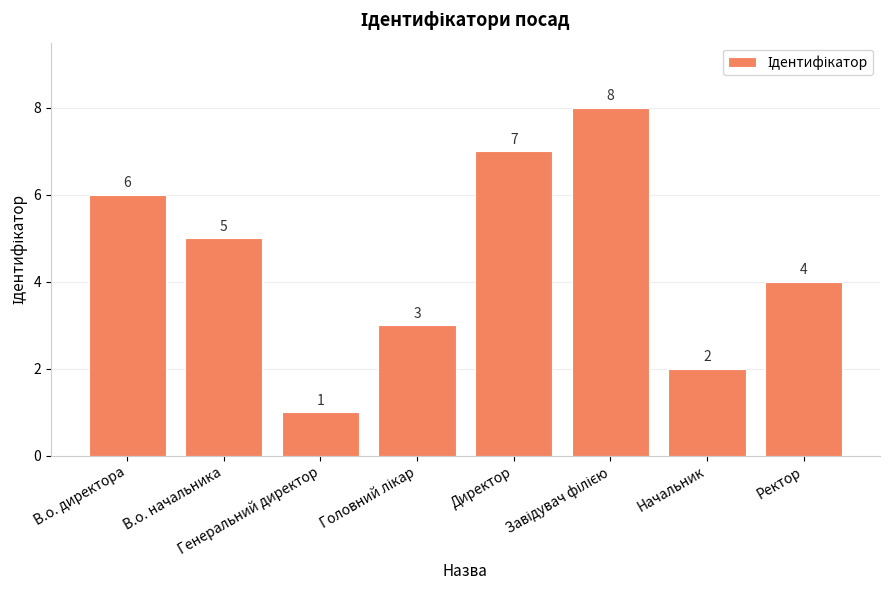

At which label is the value closest to 4?

Ректор